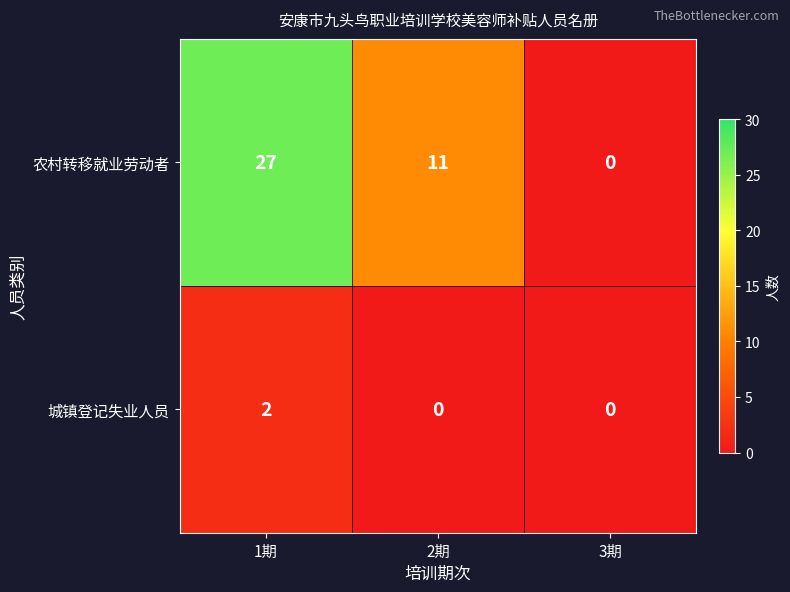

Reading right to left, extract all data points from this chart.

农村转移就业劳动者: 3期=0	2期=11	1期=27
城镇登记失业人员: 3期=0	2期=0	1期=2